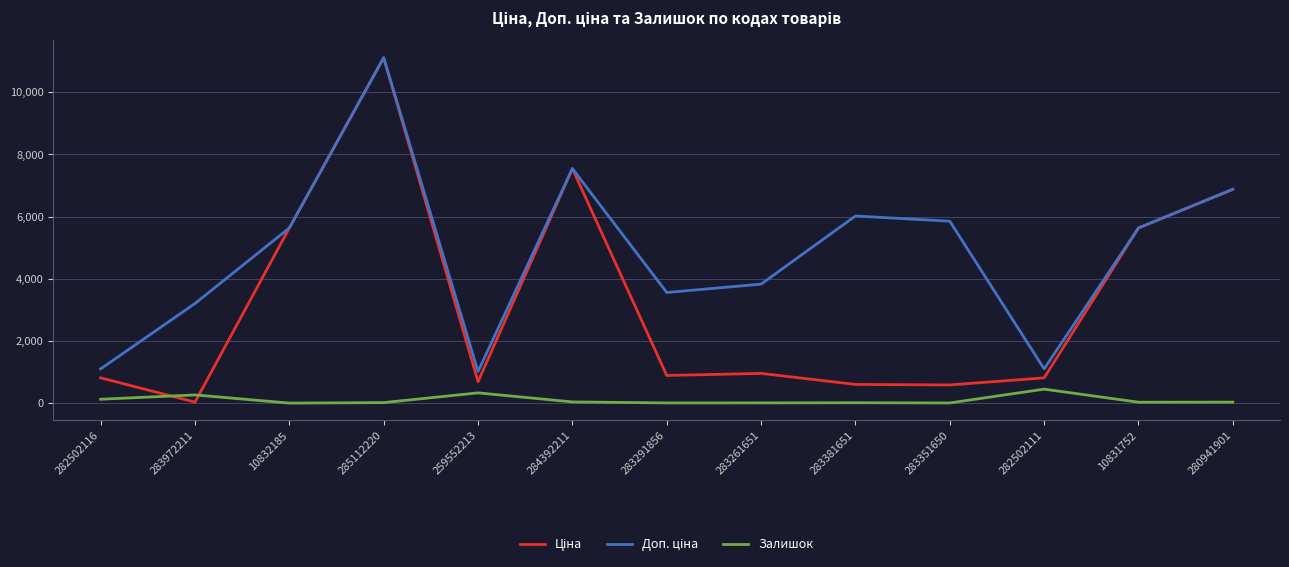

At which category does the chart reach its peak across all series?

285112220